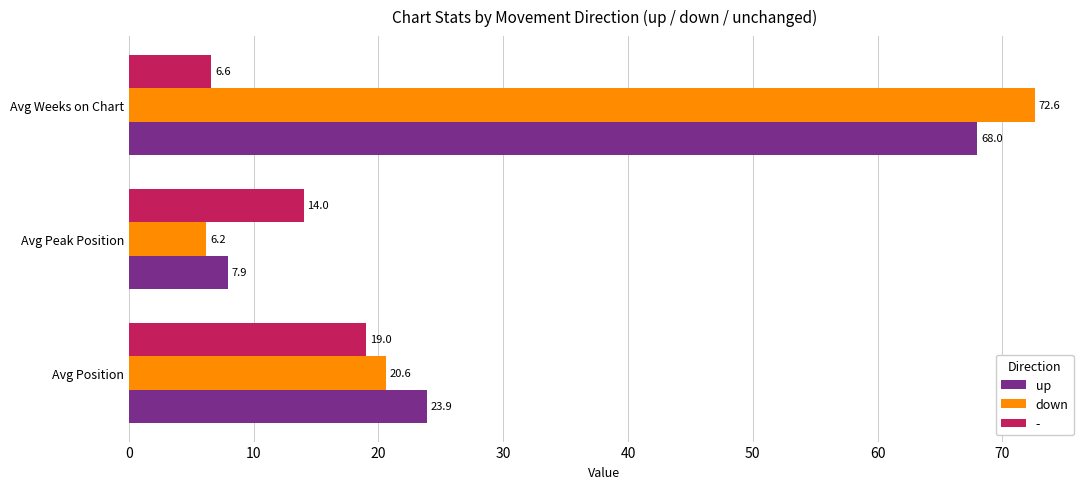

The down series shows 3.0 at Avg Peak Position. True or false?

False